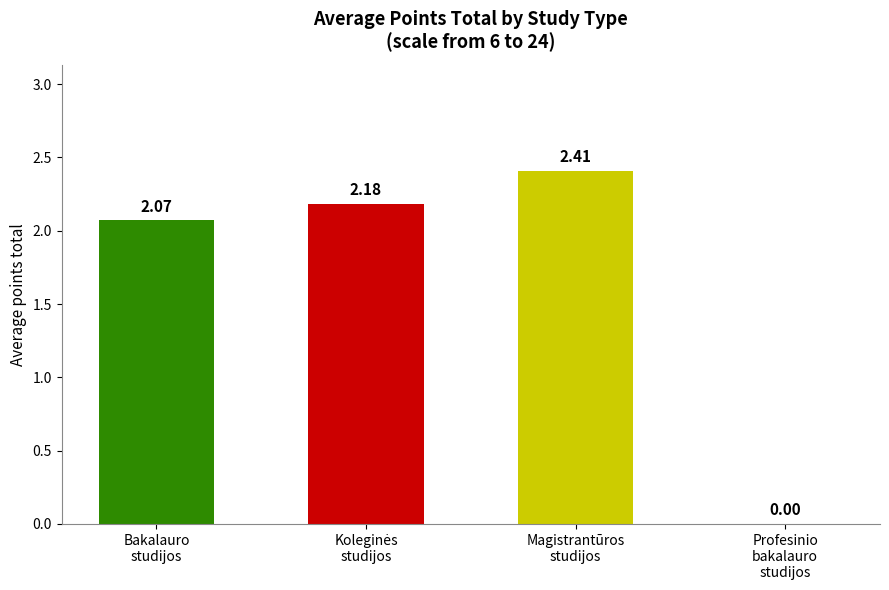

What is the sum of all values?

6.7